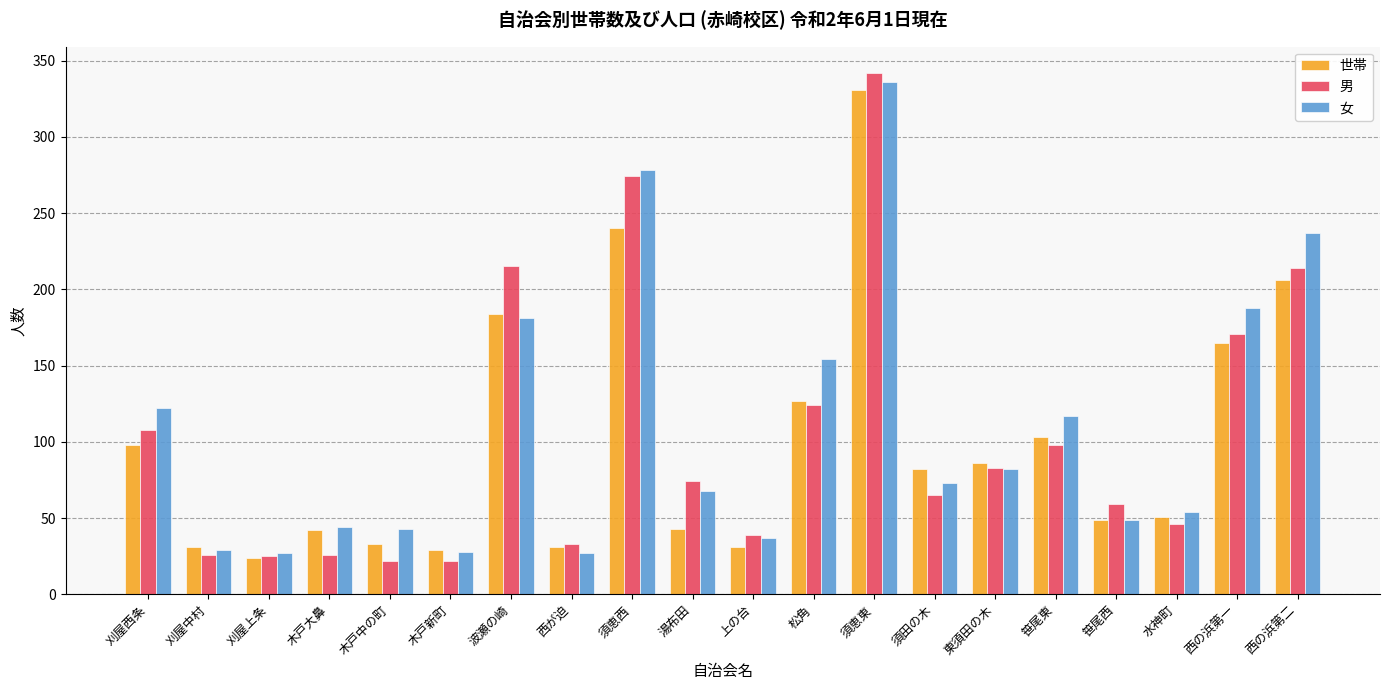

What is the spread (max minus min) of values at 松角?

30